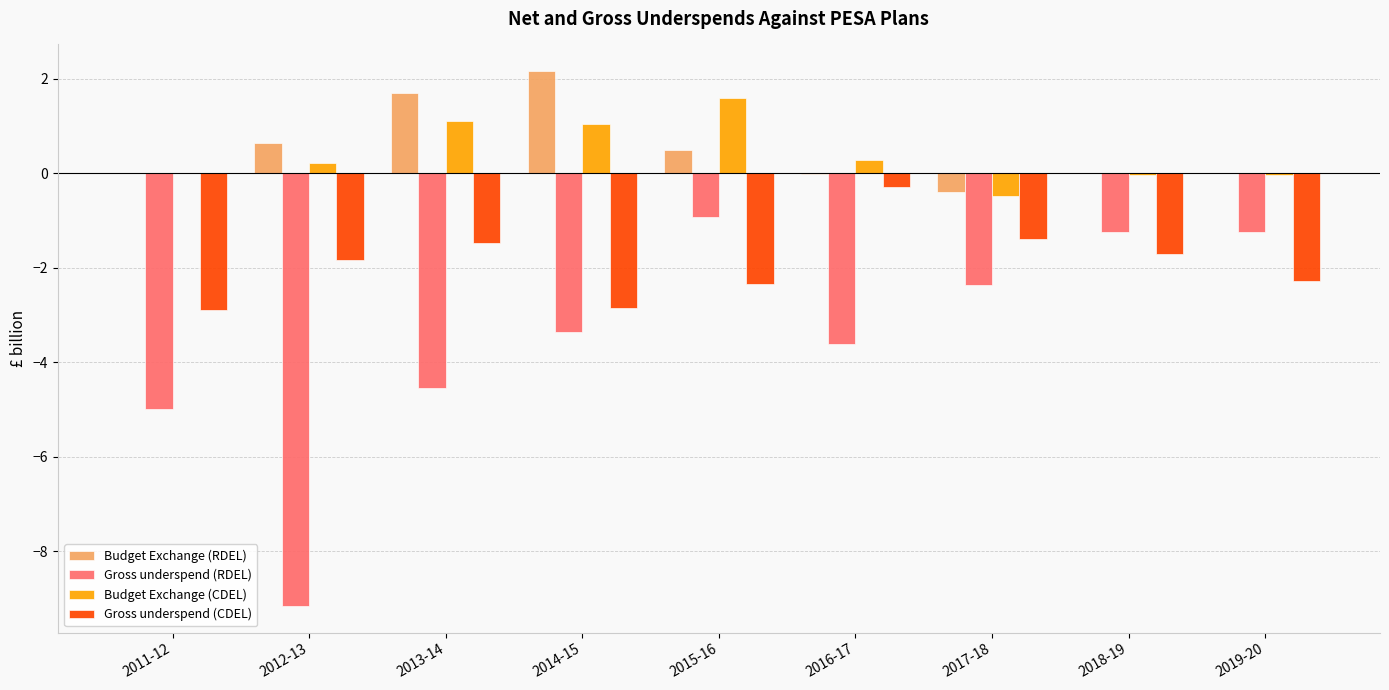

Is the value of Gross underspend (CDEL) at 2012-13 greater than the value of Gross underspend (RDEL) at 2016-17?

Yes